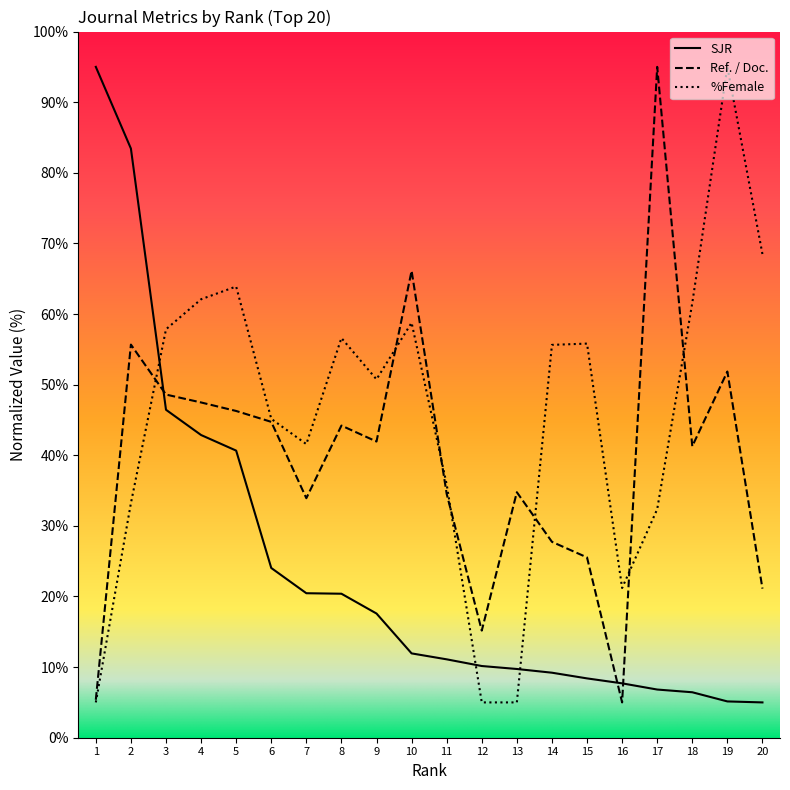

Which series has the largest total across all categories?

%Female